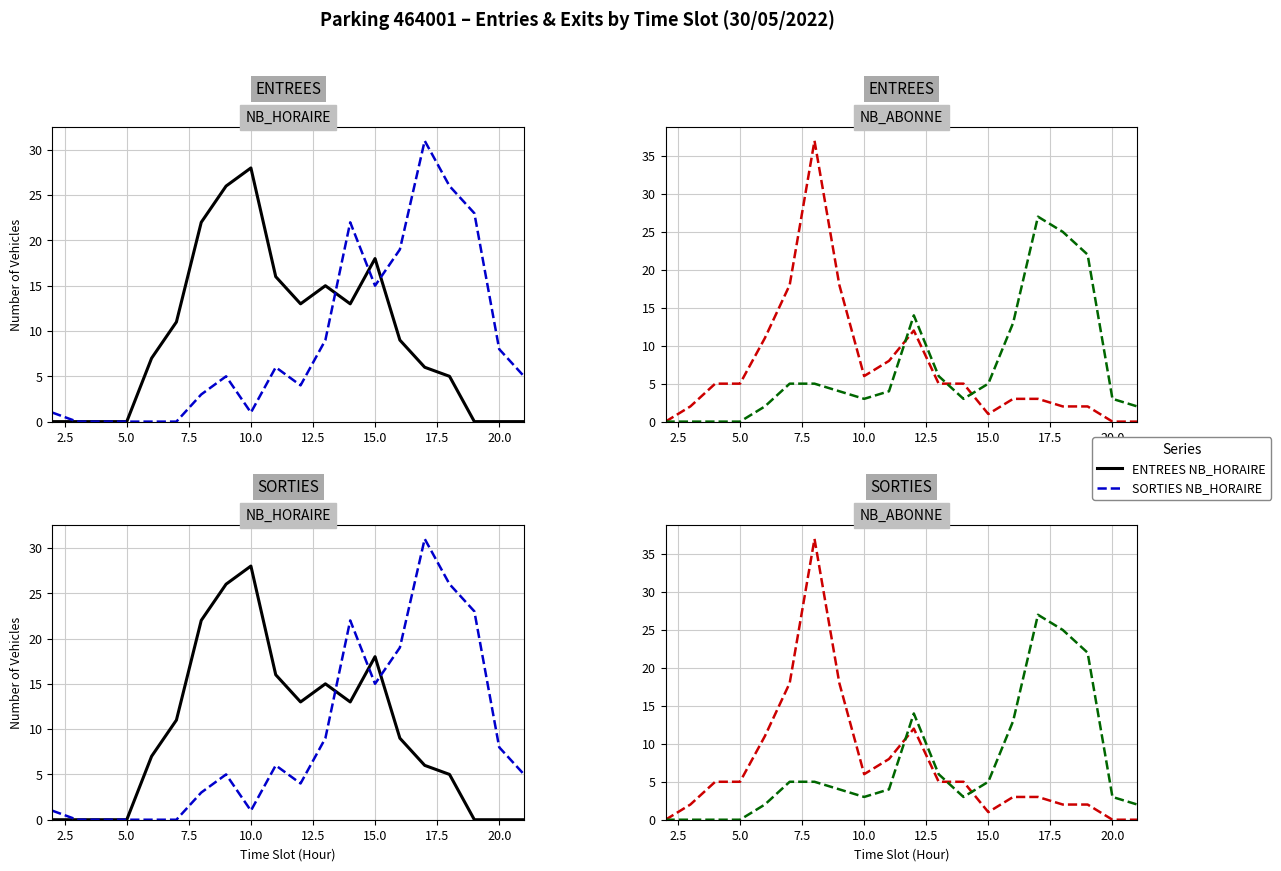

True or false: SORTIES NB_ABONNE and ENTREES NB_HORAIRE cross at least once.

True